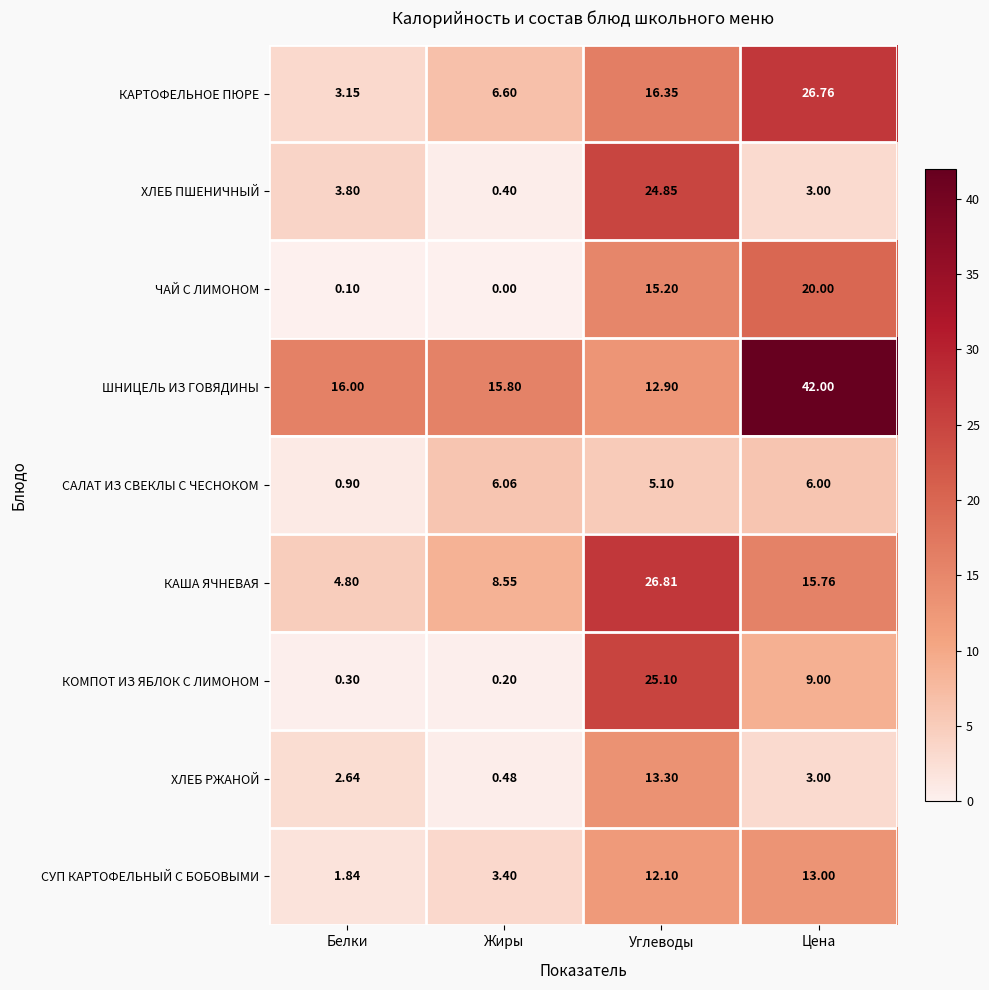

Between Белки and Цена, which series saw the biggest shift?

ШНИЦЕЛЬ ИЗ ГОВЯДИНЫ